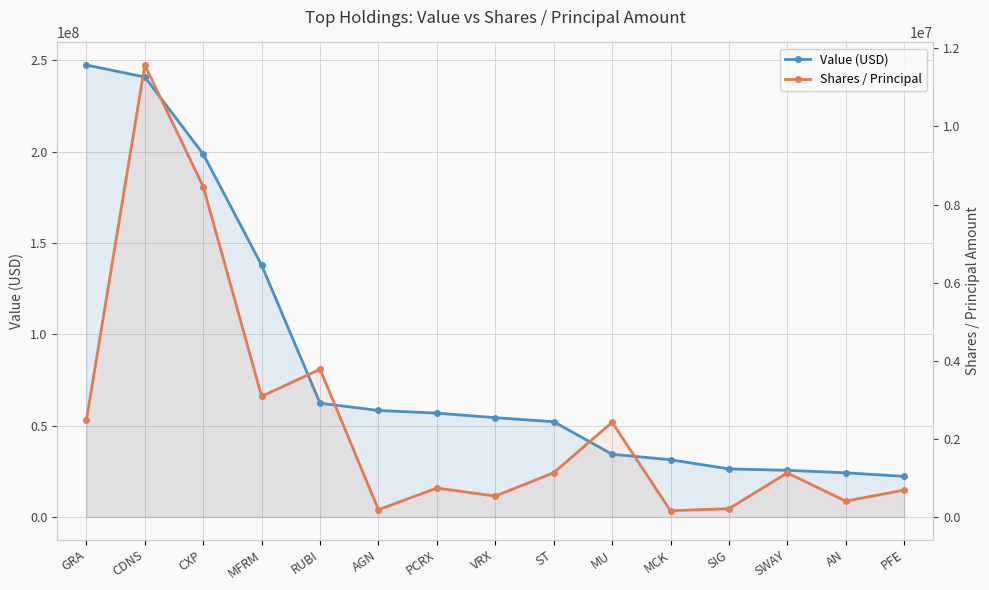

True or false: Value (USD) and Shares / Principal intersect in this chart.

False